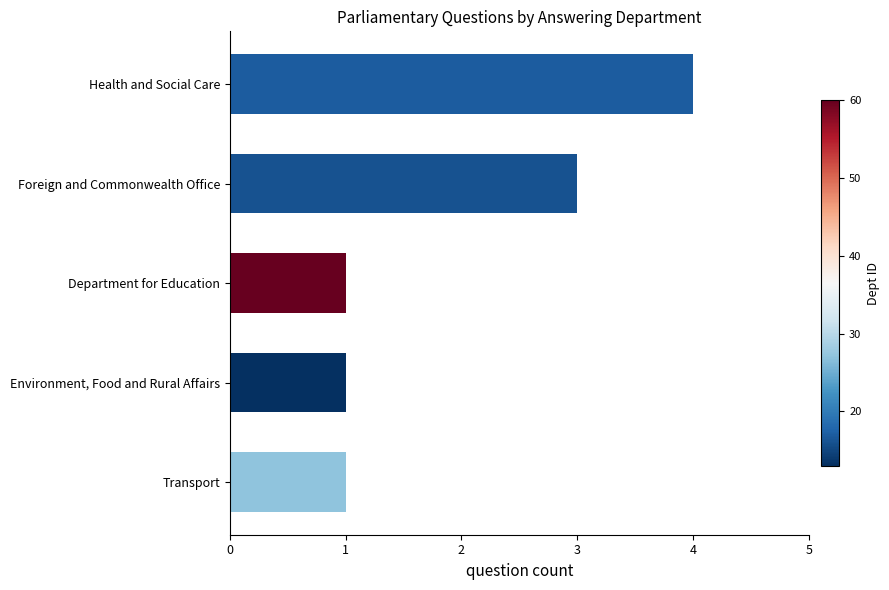

Is it true that the value at Environment, Food and Rural Affairs is 1?

True